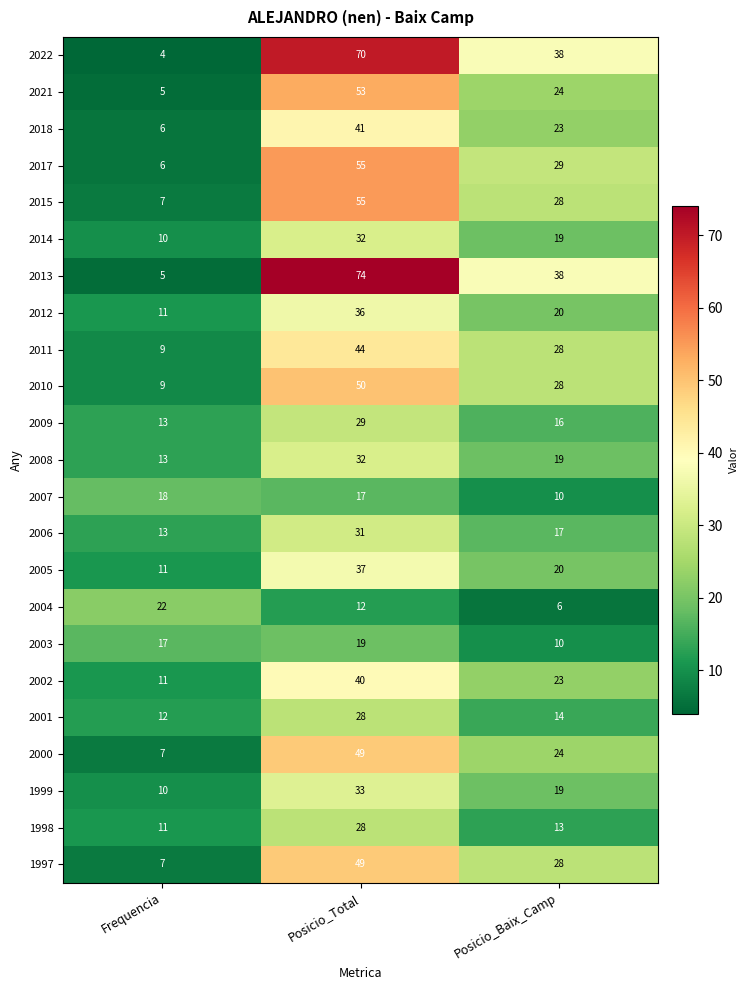

How many distinct data groups are displayed?

23